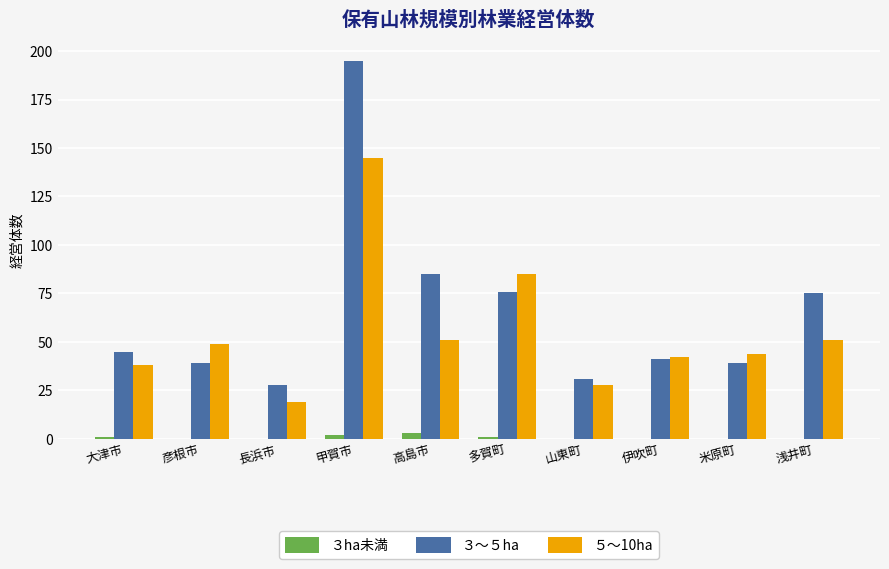

What is the maximum value shown in the chart?

195